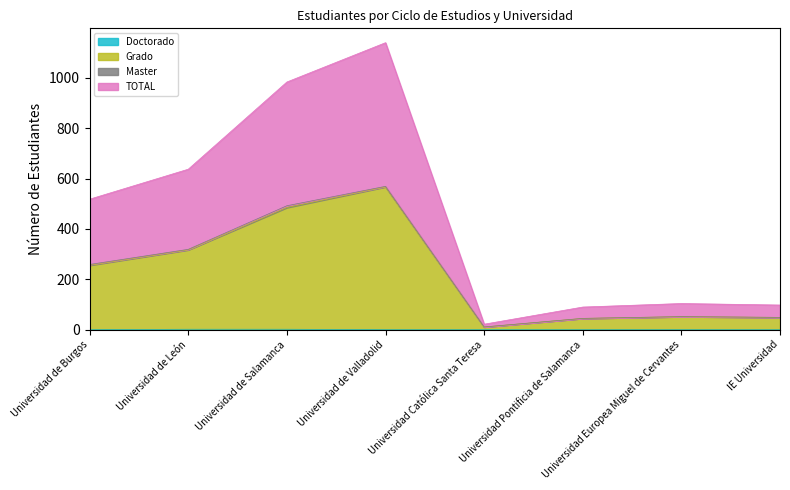

The value of TOTAL at Universidad de Burgos is 349. True or false?

False